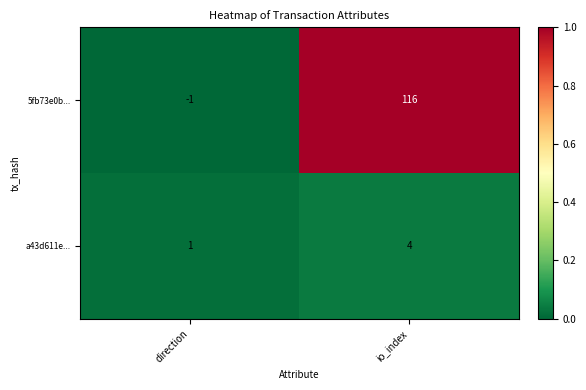

Reading right to left, transcribe all the data shown in this chart.

5fb73e0b...: io_index=116	direction=-1
a43d611e...: io_index=4	direction=1